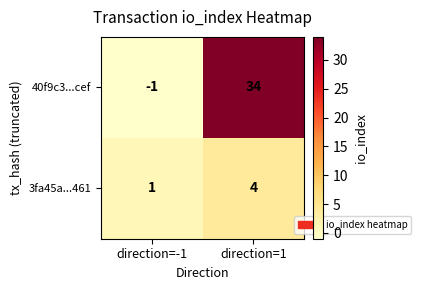

At which category is the sum across all series the highest?

direction=1